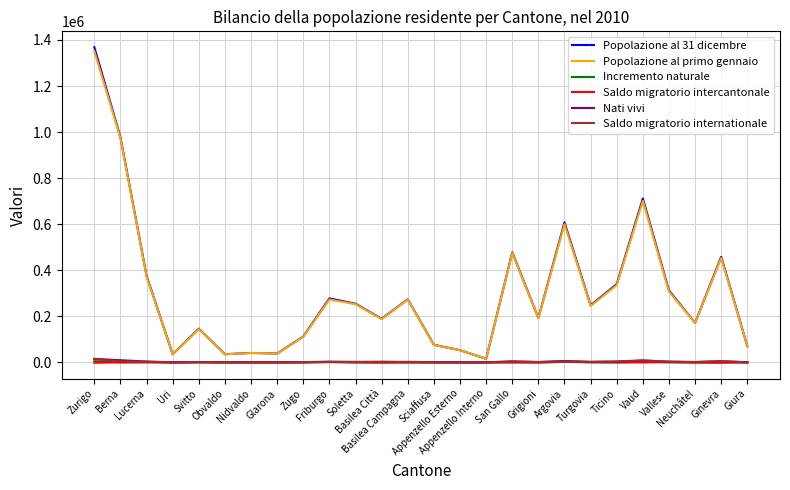

At which category is the sum across all series the highest?

Zurigo